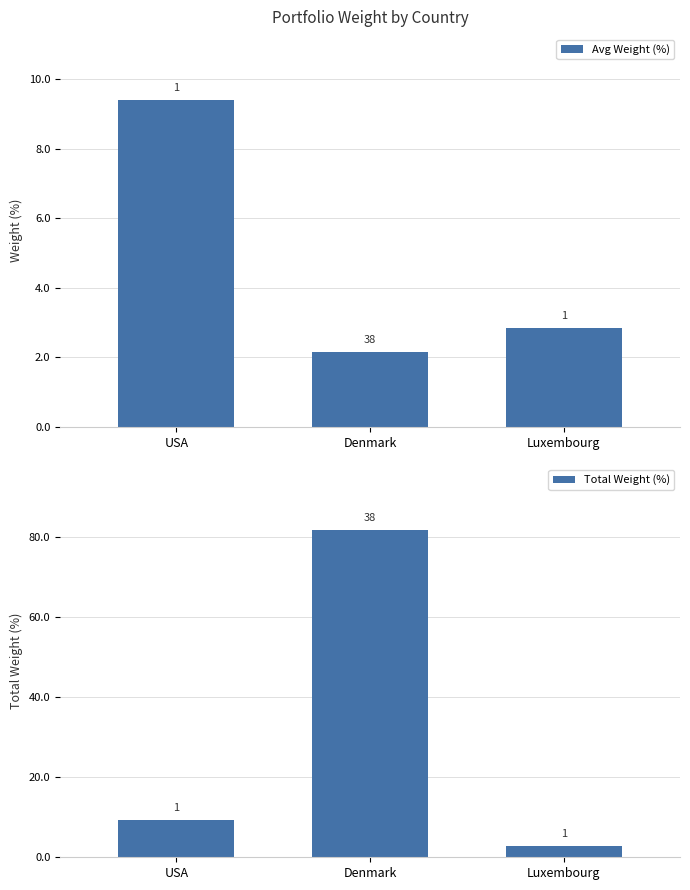

What is the sum of the Total Weight (%) values at Denmark and Luxembourg?

84.7